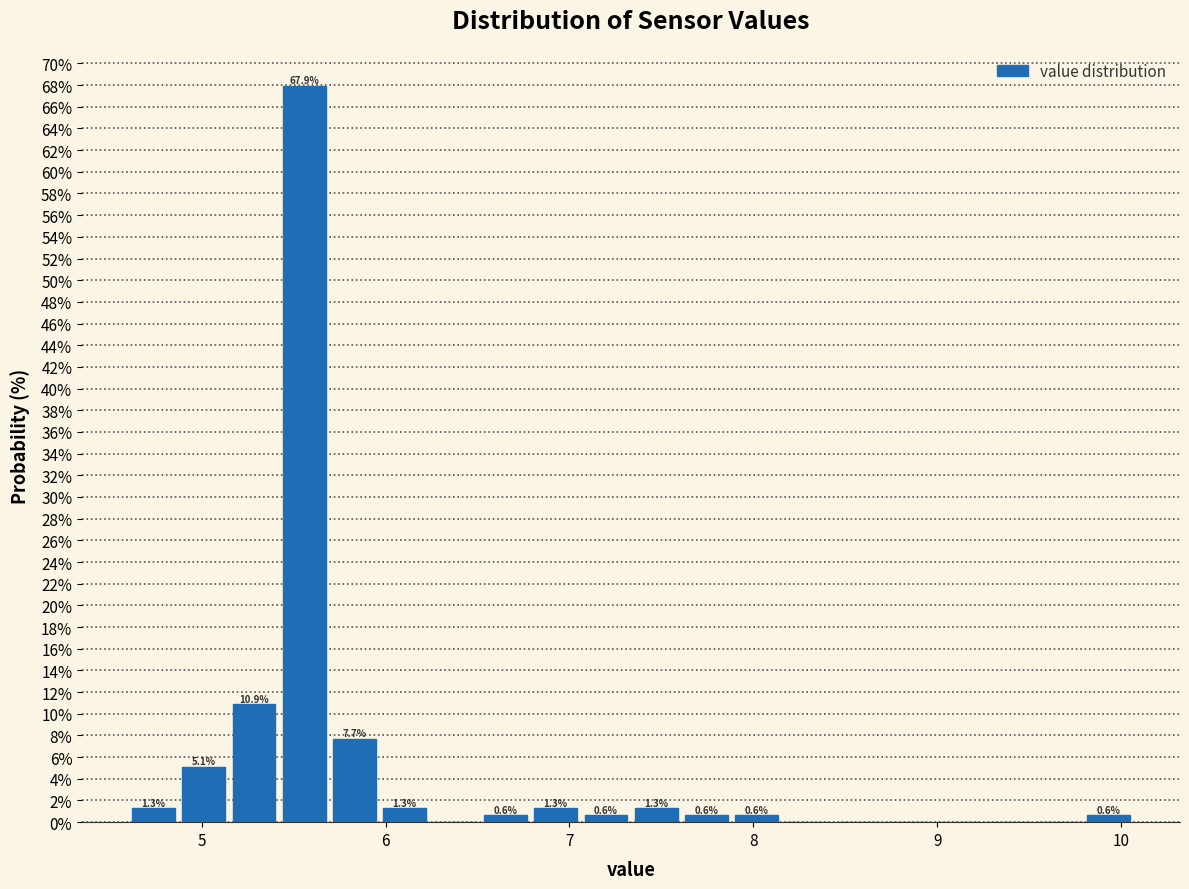

Around what value on the x-axis is the tallest bar? Give the approximate position of its centre, as read against the axis.

5.6